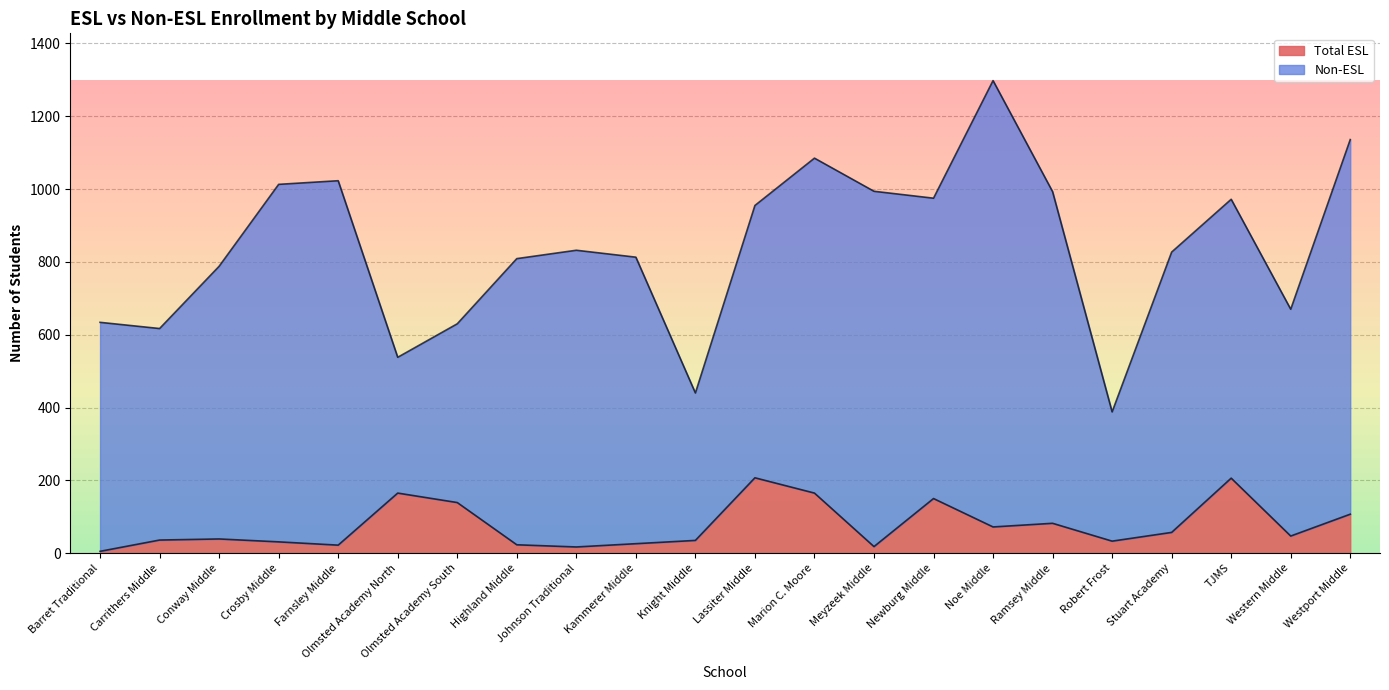

What position from the right is Johnson Traditional?

14